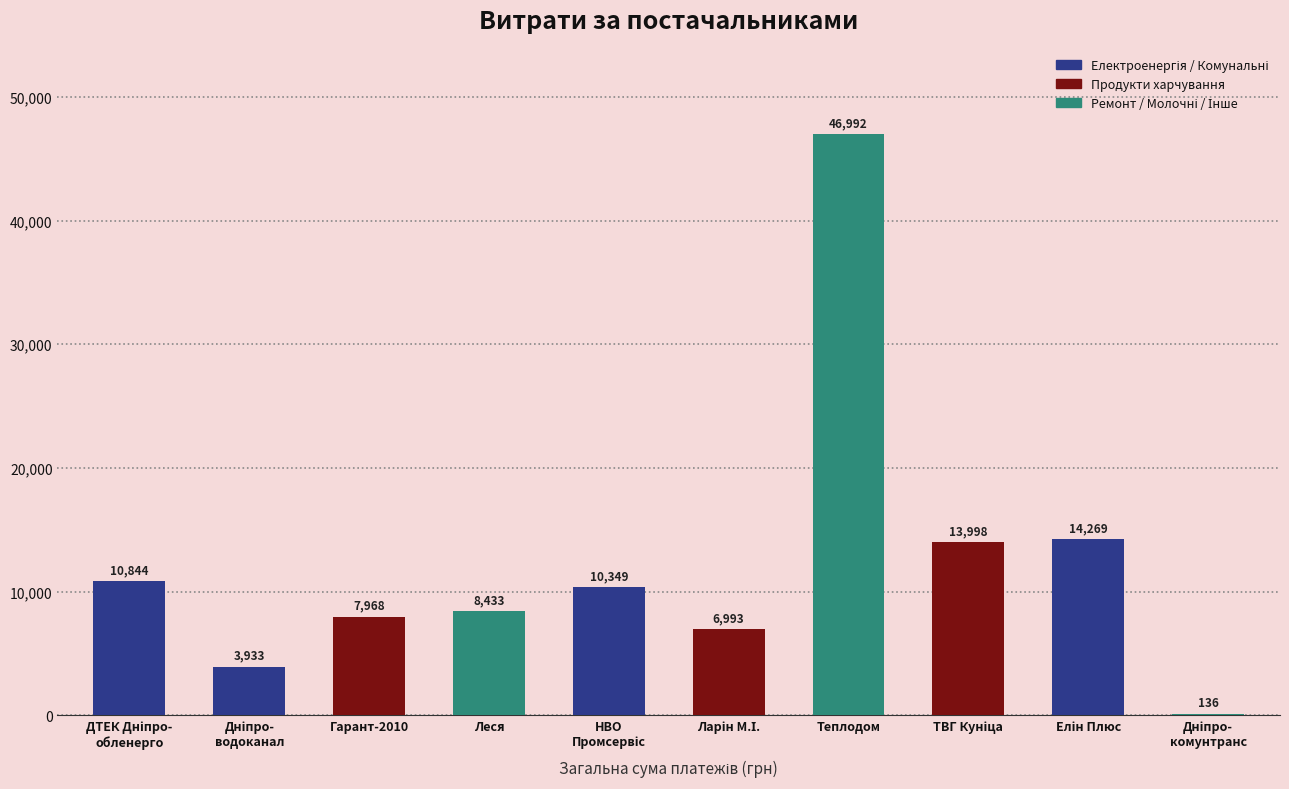

What is the maximum value shown in the chart?

46992.0